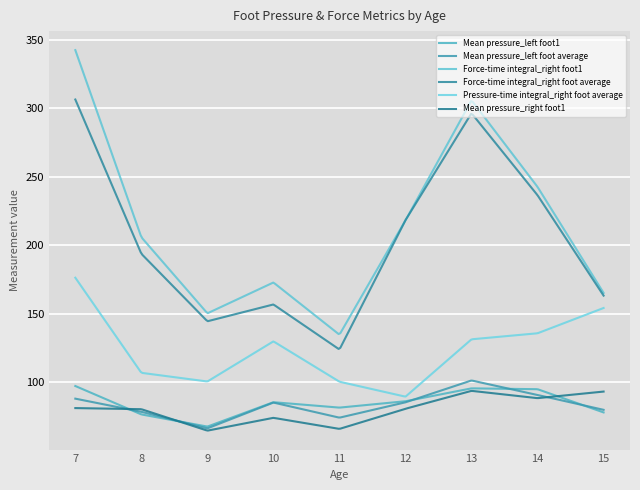

In Mean pressure_left foot average, how many points are lower than both neighbors (excluding endpoints)?

2